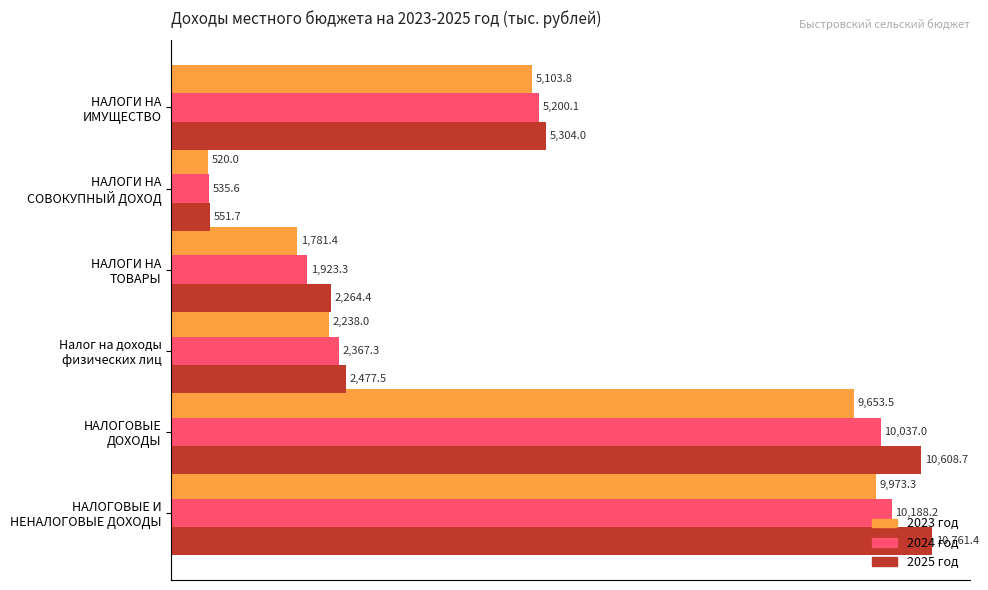

At how many categories does at least one series exceed 3585?

3